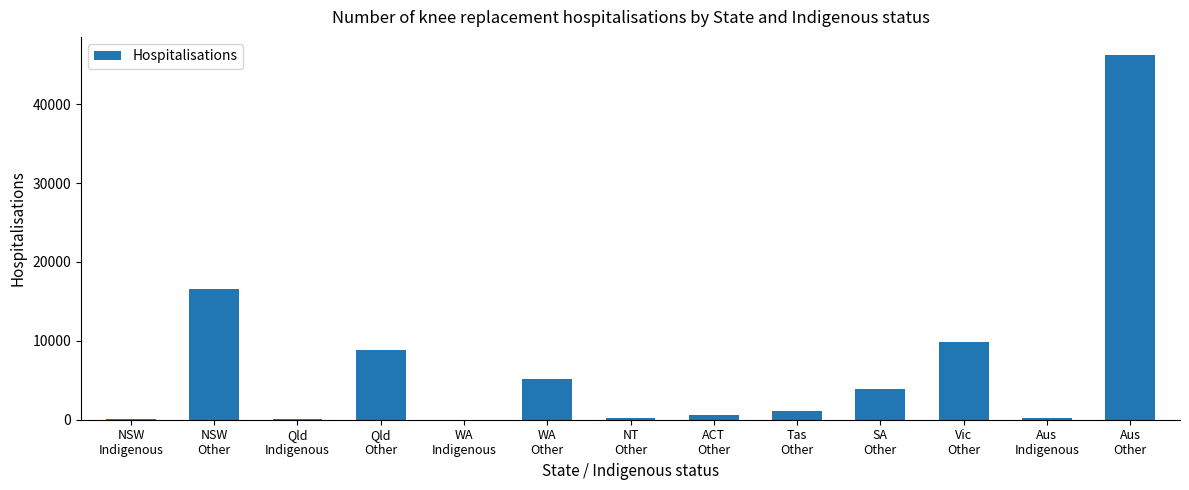

What is the maximum value shown in the chart?

46227